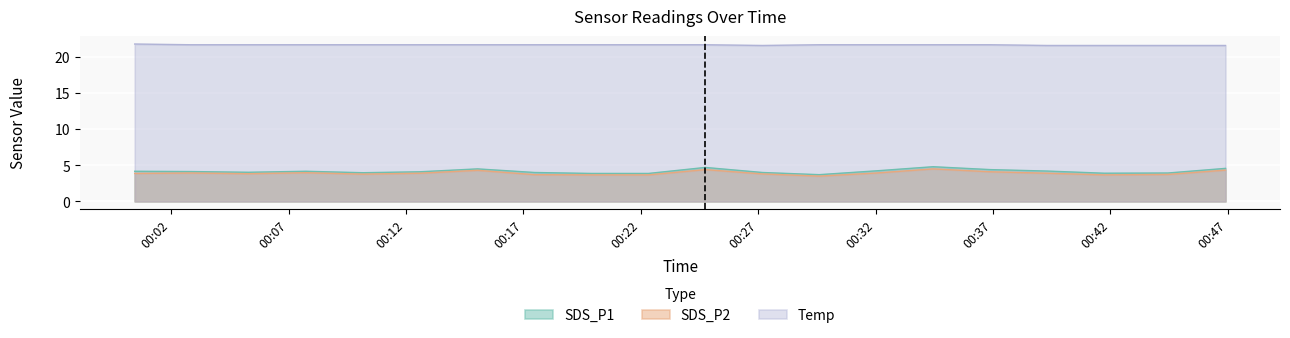

Reading left to right, transcribe all the data shown in this chart.

SDS_P1: 4.2	4.1	4.0	4.2	4.0	4.1	4.5	4.0	3.9	3.9	4.7	4.0	3.7	4.2	4.8	4.4	4.2	3.9	3.9	4.6
SDS_P2: 3.9	3.9	3.8	4.0	3.8	3.9	4.3	3.7	3.7	3.7	4.4	3.8	3.5	3.9	4.5	4.1	3.9	3.7	3.7	4.3
Temp: 21.8	21.7	21.7	21.7	21.7	21.7	21.7	21.7	21.7	21.7	21.7	21.6	21.7	21.7	21.7	21.7	21.6	21.6	21.6	21.6